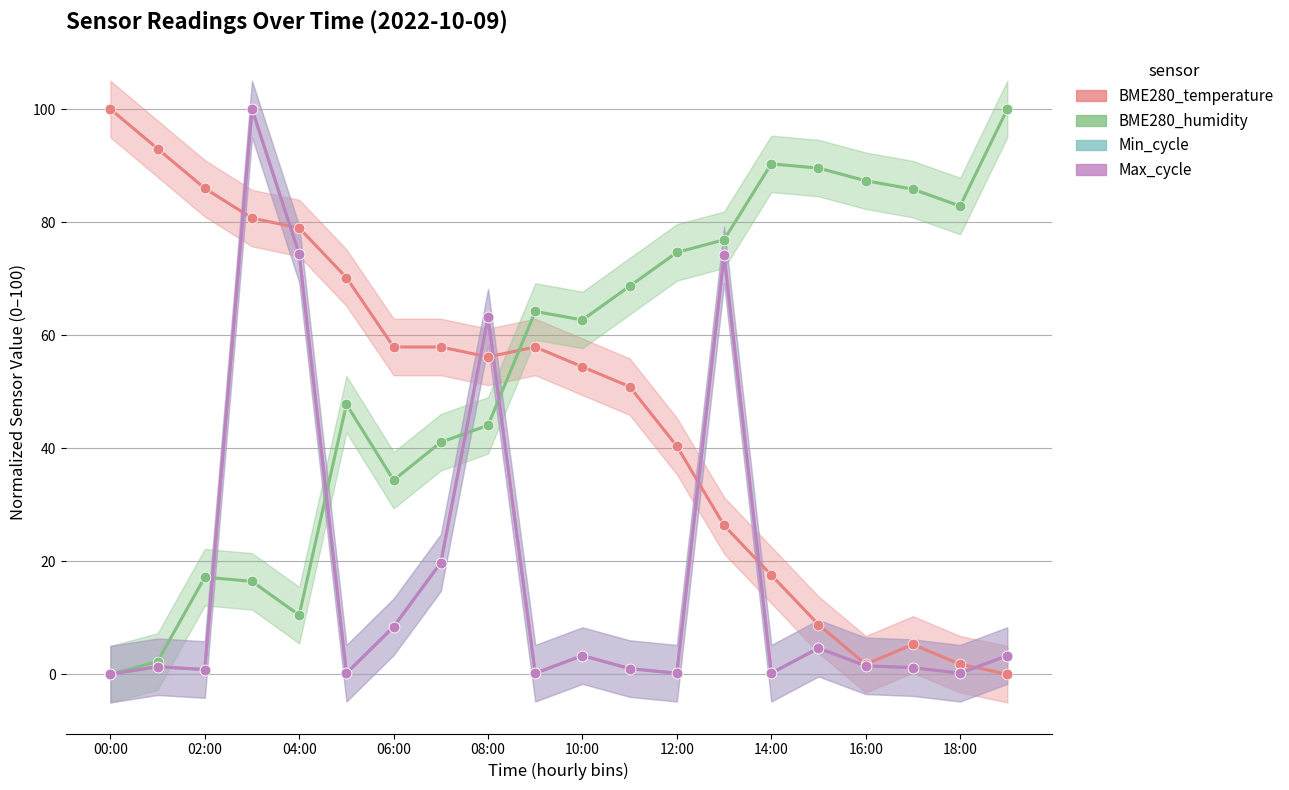

Is the value of BME280_humidity at 14:00 greater than the value of Min_cycle at 06:00?

Yes